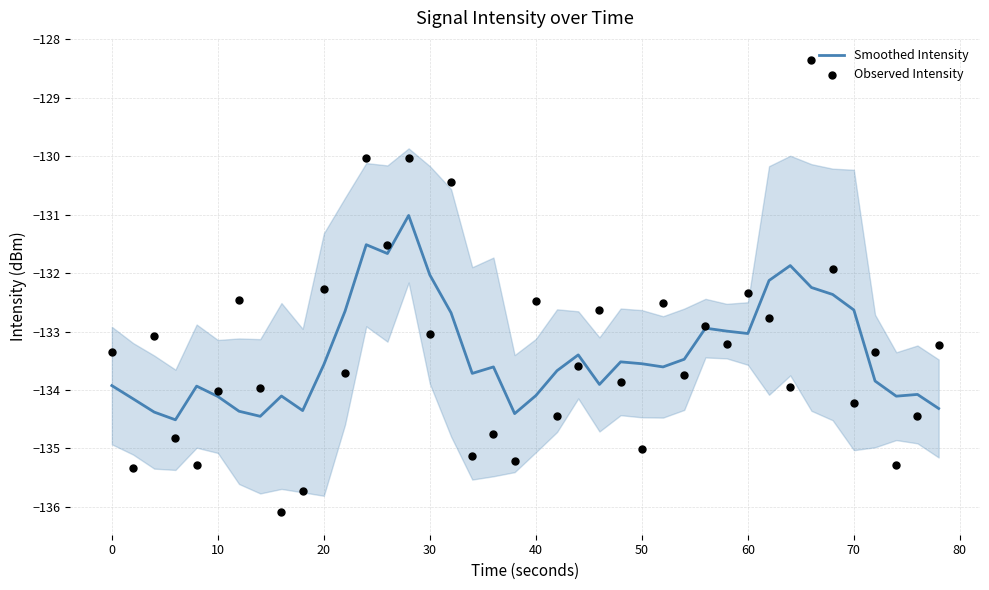

Which series contains the highest Y value?

Observed Intensity